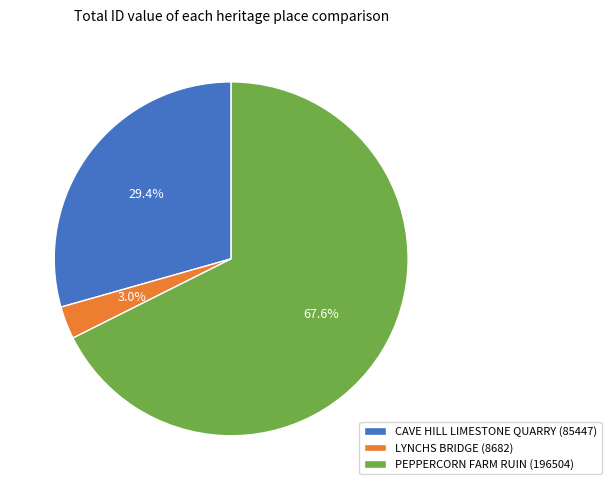

Which has a higher value, CAVE HILL LIMESTONE QUARRY (85447) or PEPPERCORN FARM RUIN (196504)?

PEPPERCORN FARM RUIN (196504)